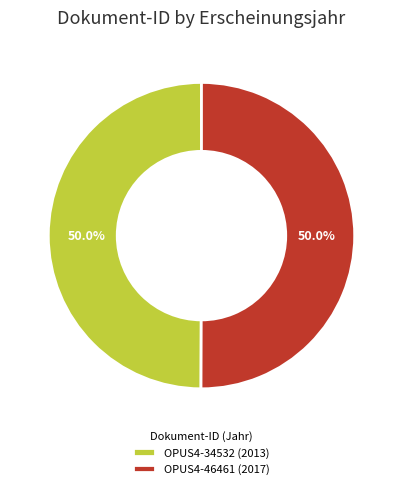

Approximately how many times larger is the value at OPUS4-34532 compared to OPUS4-46461?

1.0